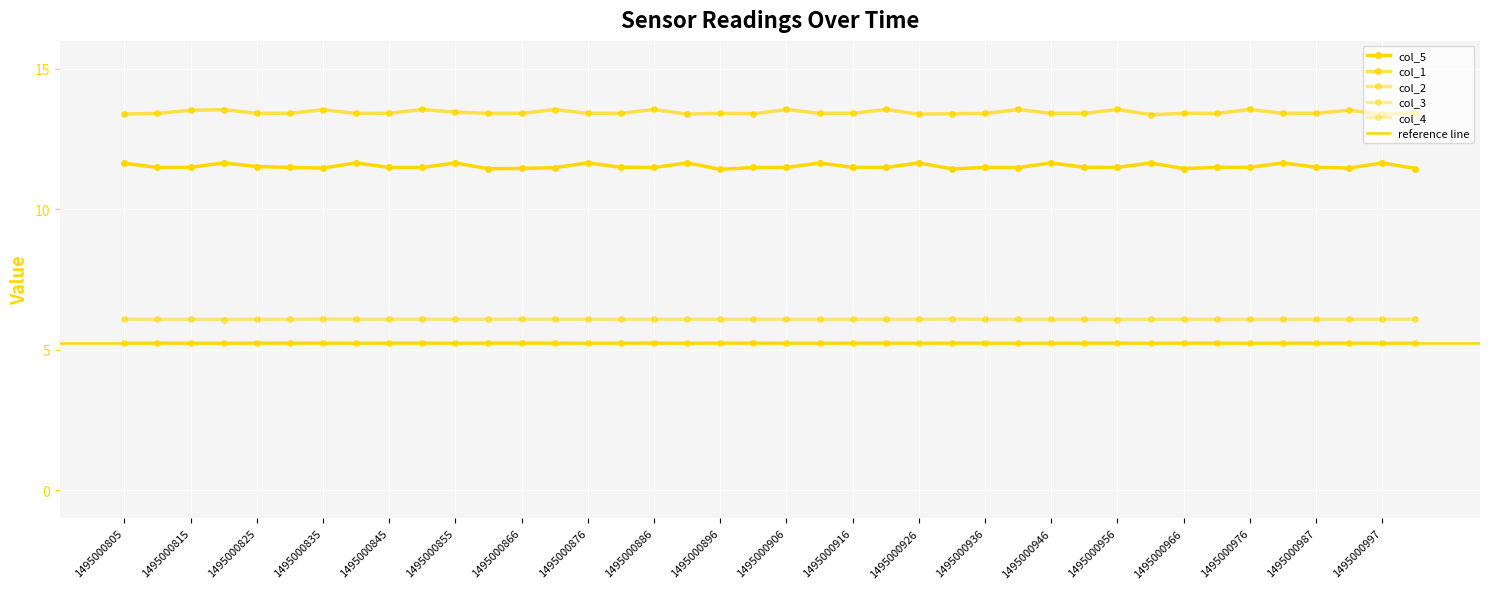

Is the value of col_3 at 1495000916 greater than the value of col_2 at 1495000916?

No